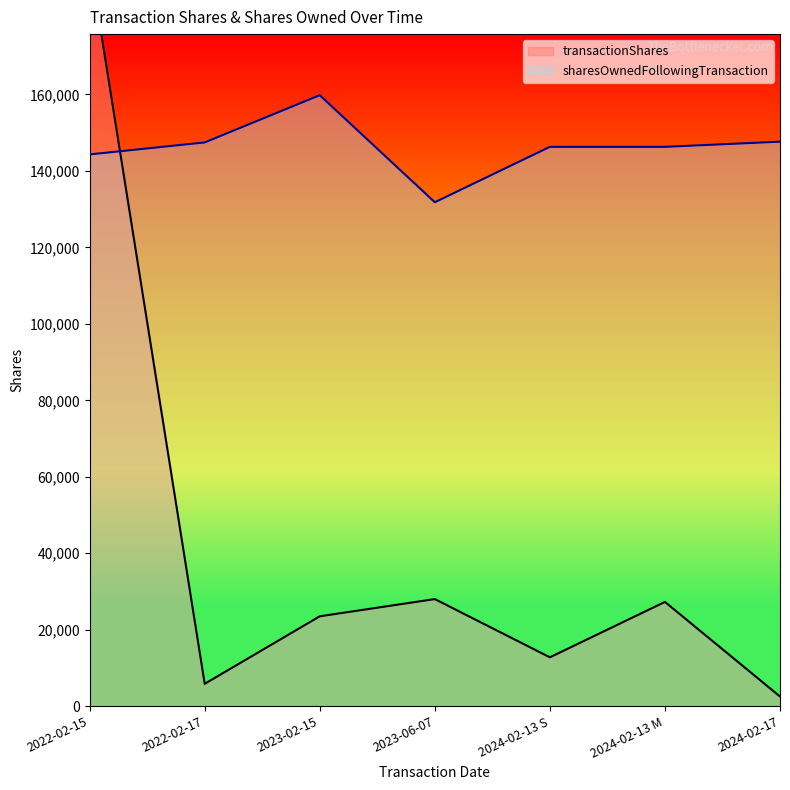

Reading right to left, list all the values displayed in this chart.

transactionShares: 2522	27262	12773	28000	23502	5838	195045
sharesOwnedFollowingTransaction: 147650	146297	146297	131808	159808	147449	144318